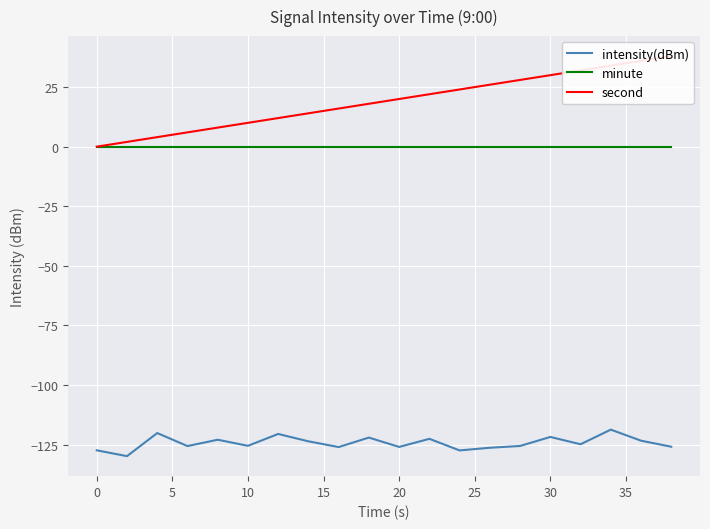

At 25, list the series in order from smallest to largest.

intensity(dBm), minute, second